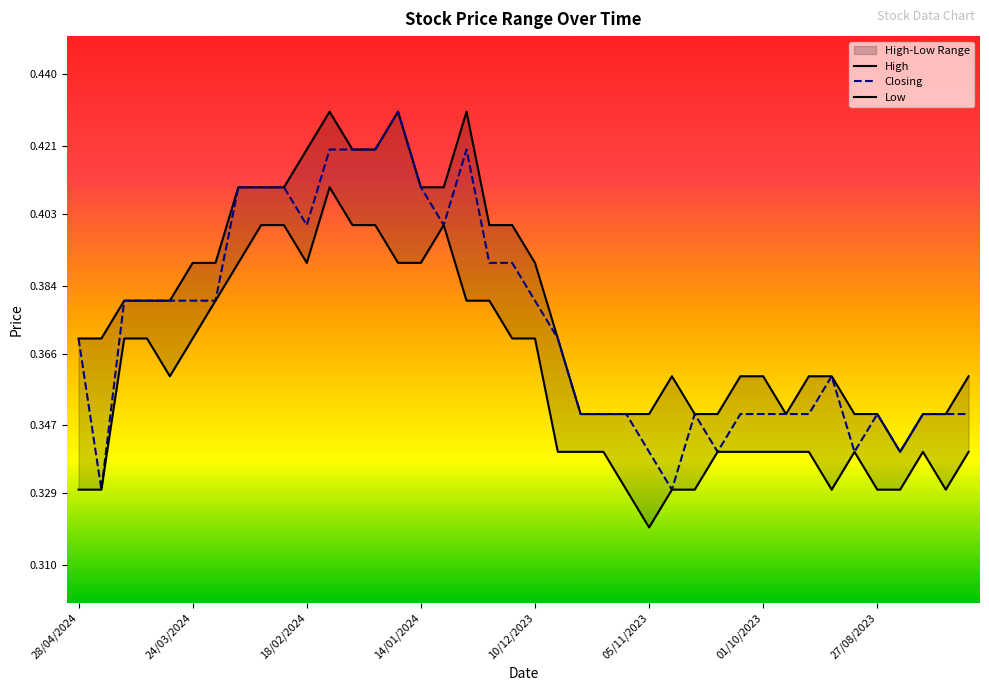

What is the minimum value shown in the chart?

0.3